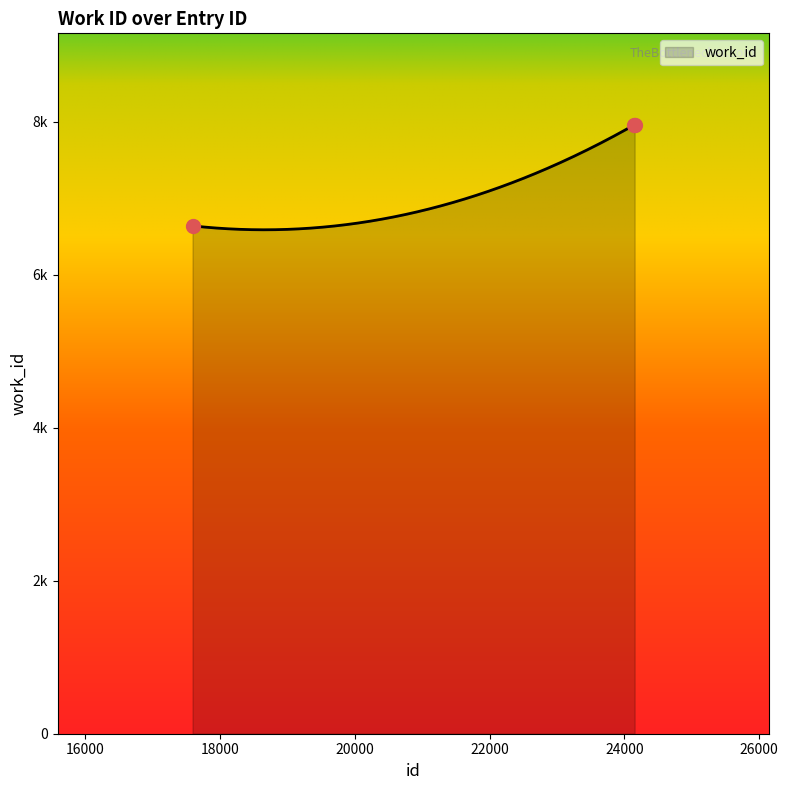

What is the change in value from 17594 to 24151?

+1323